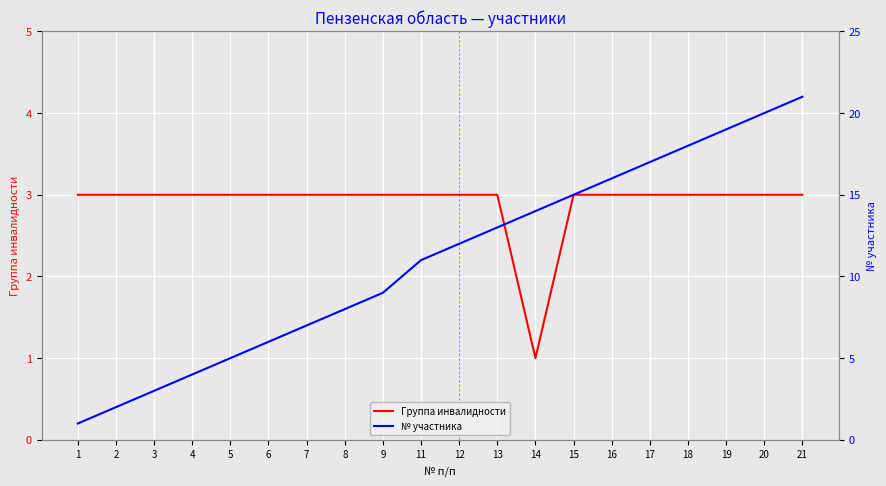

Does the chart display data point markers on the line(s)?

No